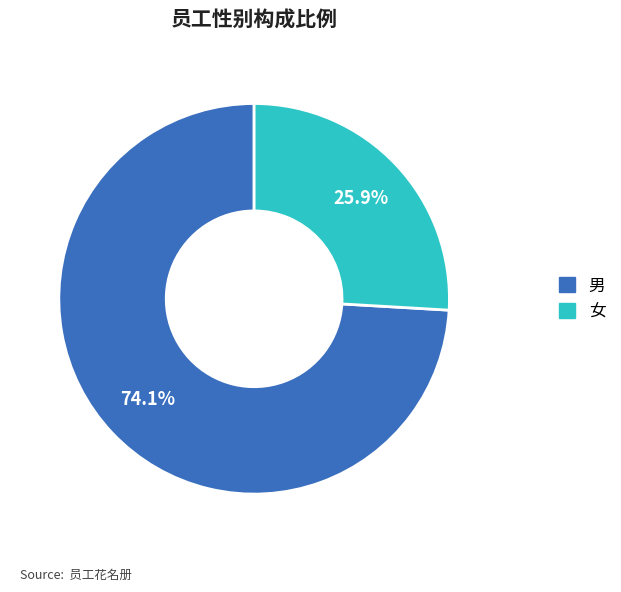

To the nearest percent, what is the difference between the 男 and 女 slice percentages?

48%